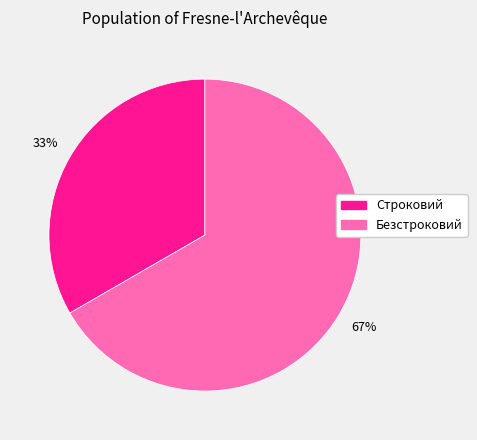

To the nearest percent, what portion does Строковий represent?

33%